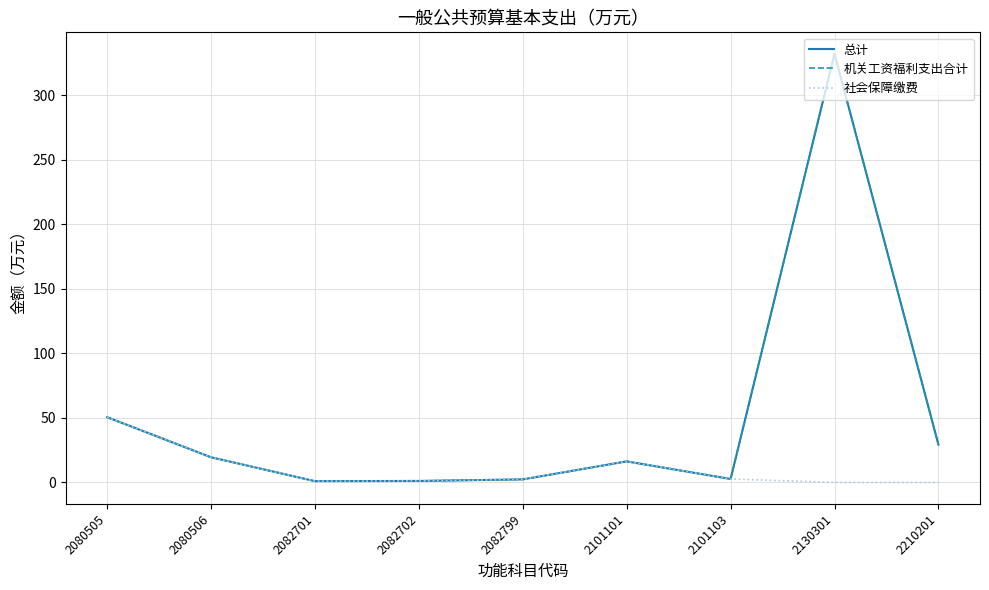

True or false: 总计 and 机关工资福利支出合计 cross at least once.

False